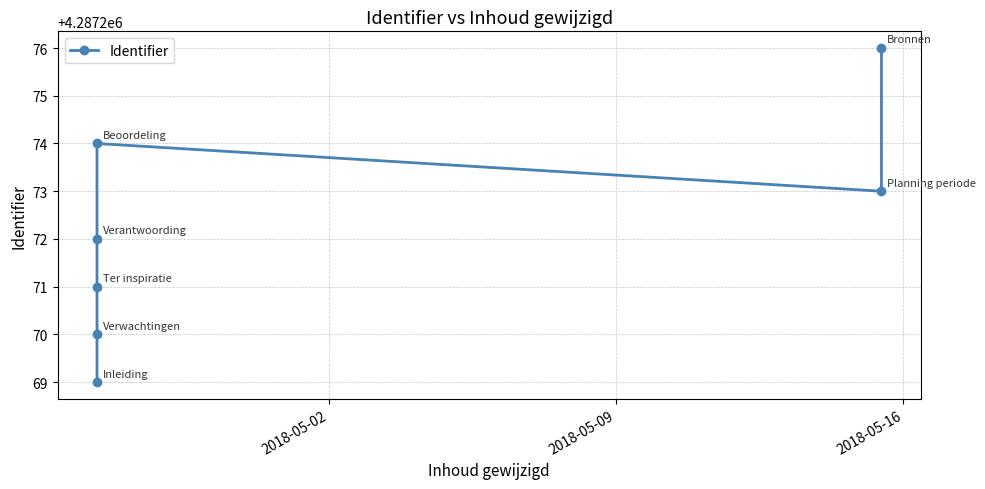

How many values exceed 4287272?

3